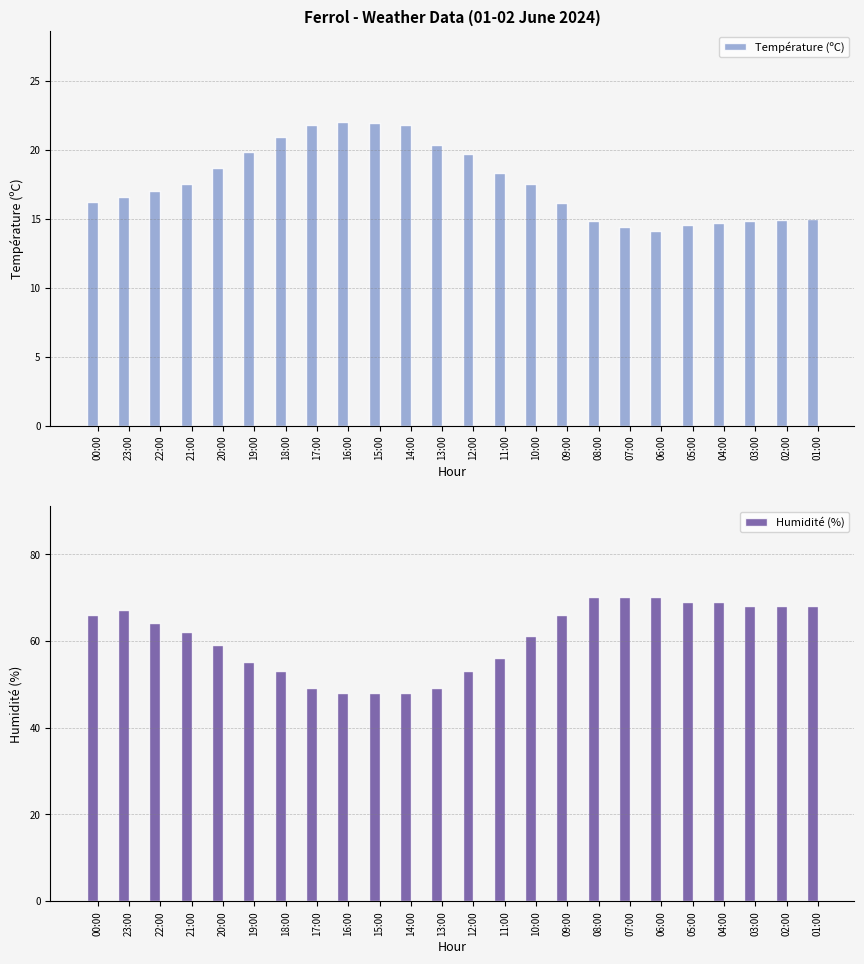

How many bars are there in each group?

2